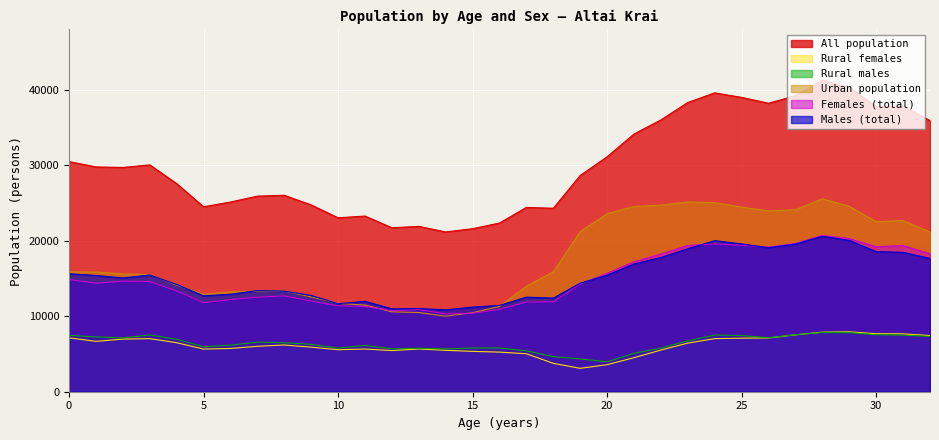

At which category does the chart reach its minimum across all series?

19